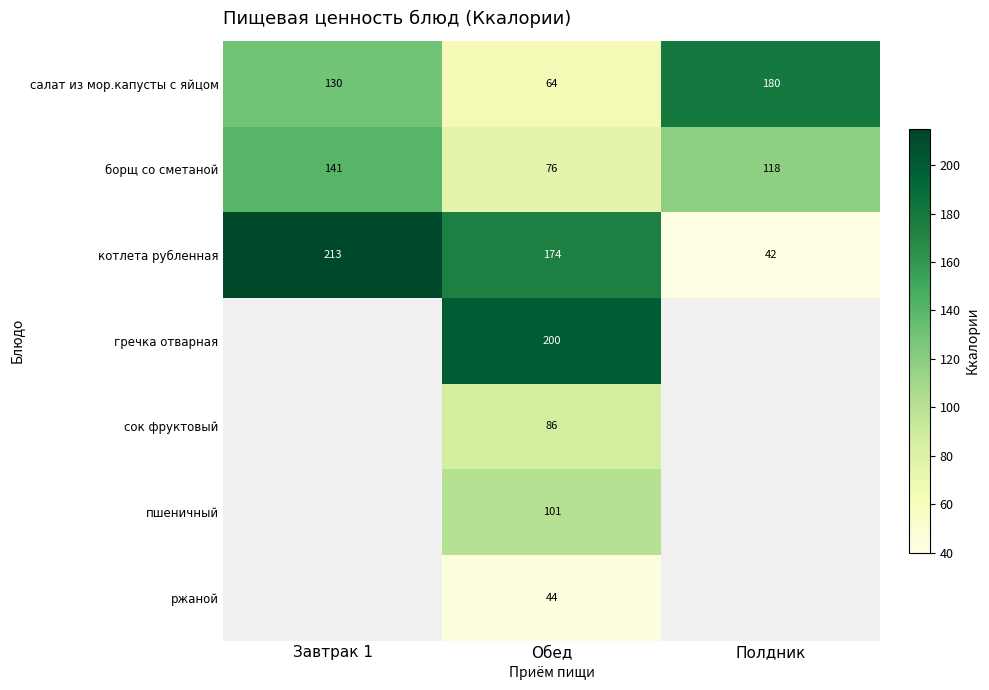

What is the spread (max minus min) of values at Завтрак 1?

82.7